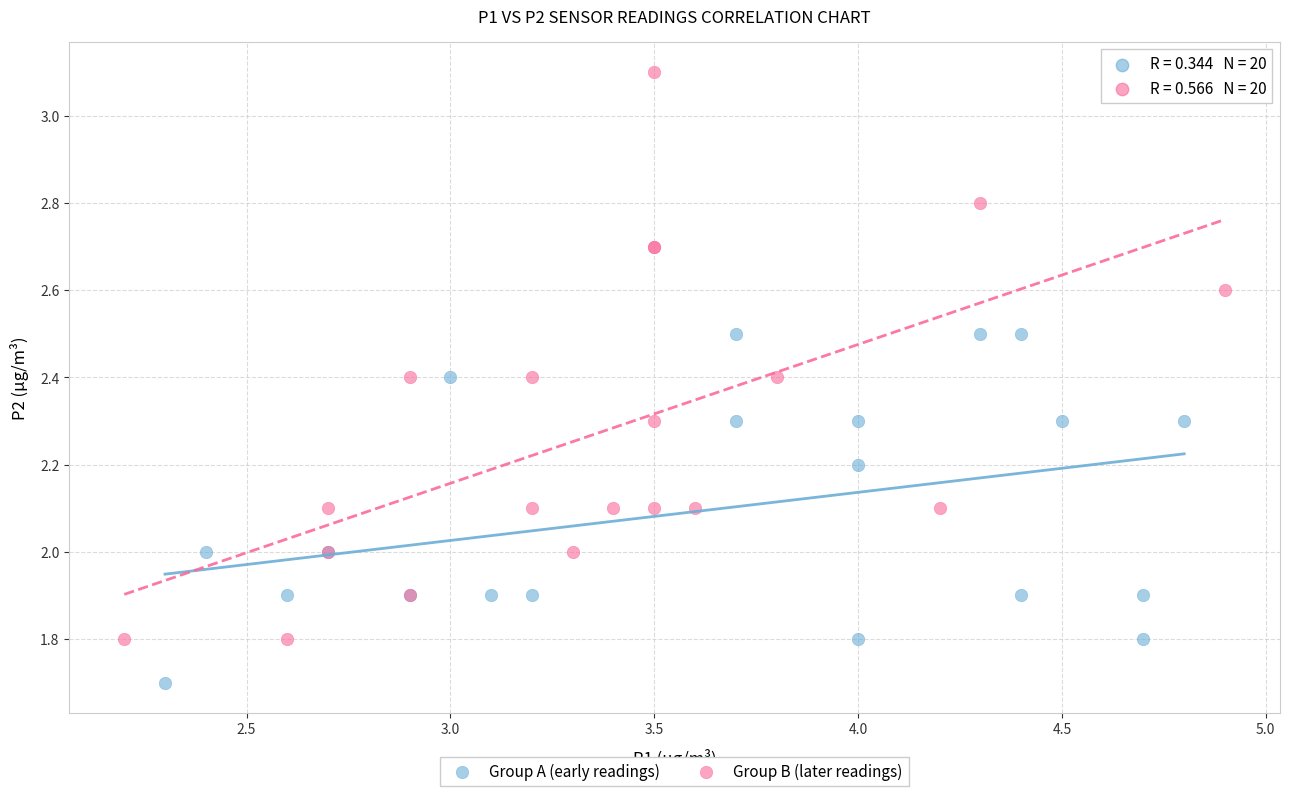

Which series contains the lowest Y value?

Group A (early readings)